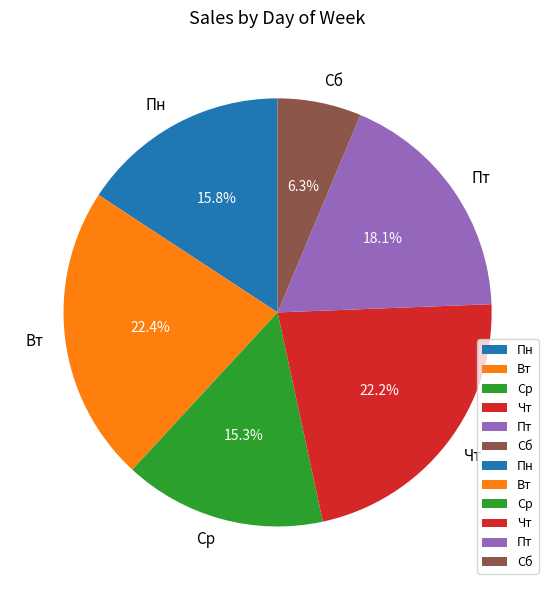

How many segments does this pie chart have?

6